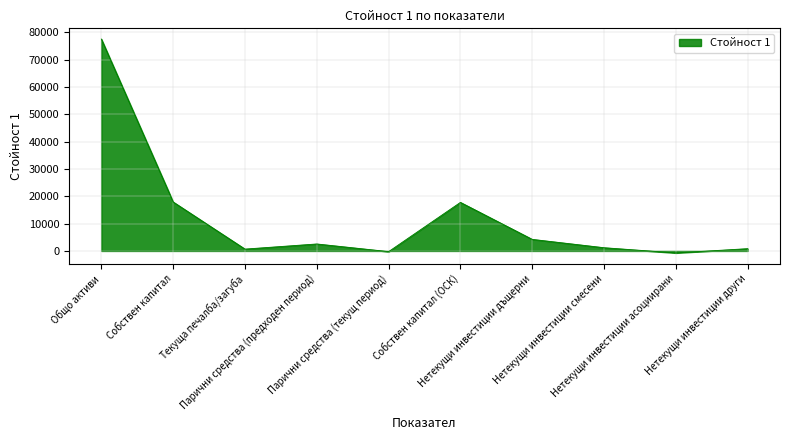

What is the greatest value displayed?

77533.8